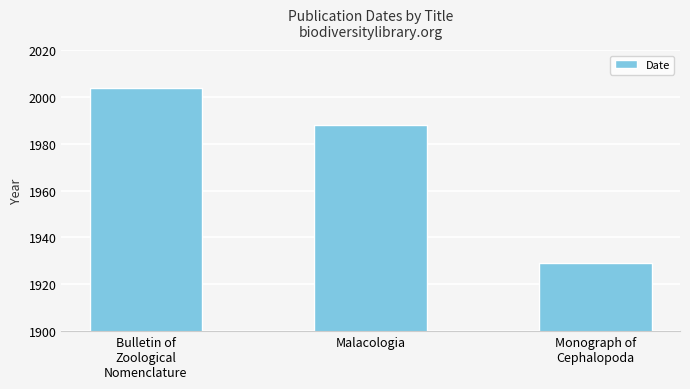

What position from the right is Monograph of
Cephalopoda?

1